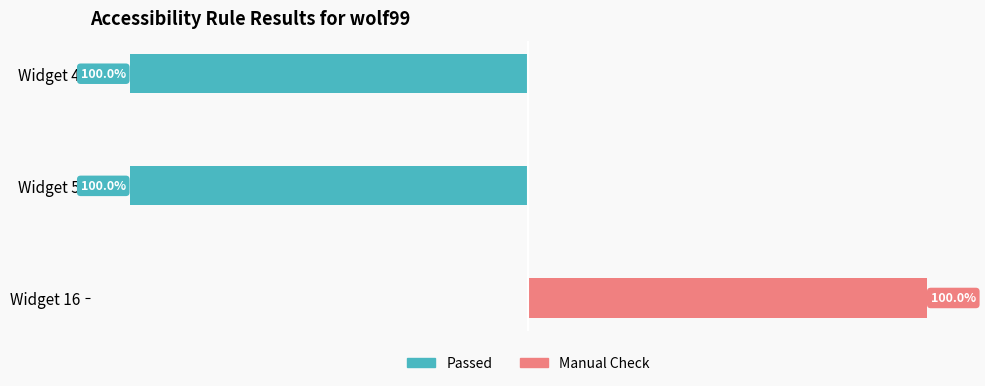

Which series has the widest spread of values?

Passed